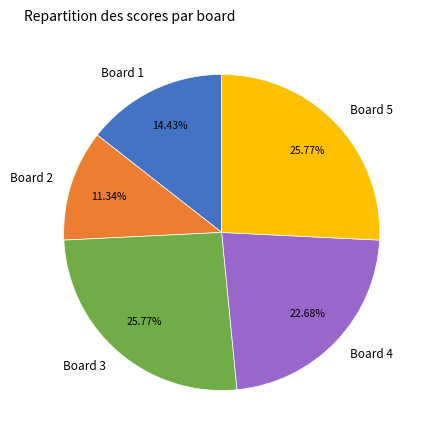

Is there any slice that represents more than half of the pie?

No